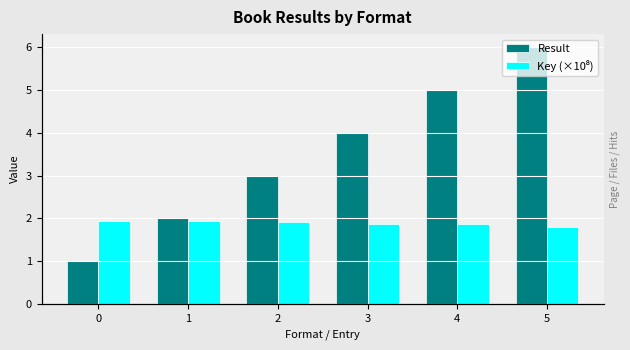

What is the sum of all Result values?

21.0